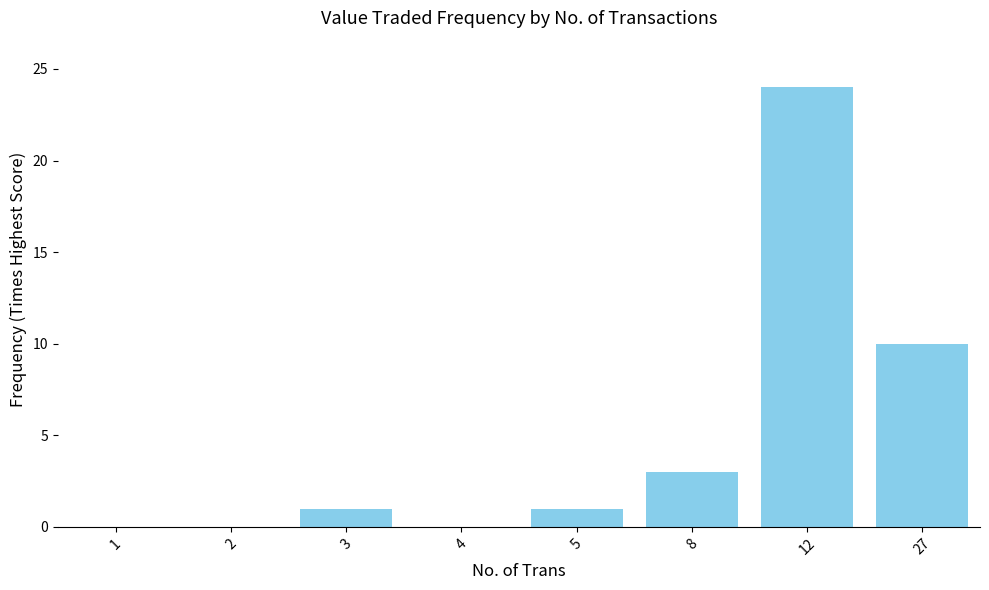

What is the maximum value shown in the chart?

24